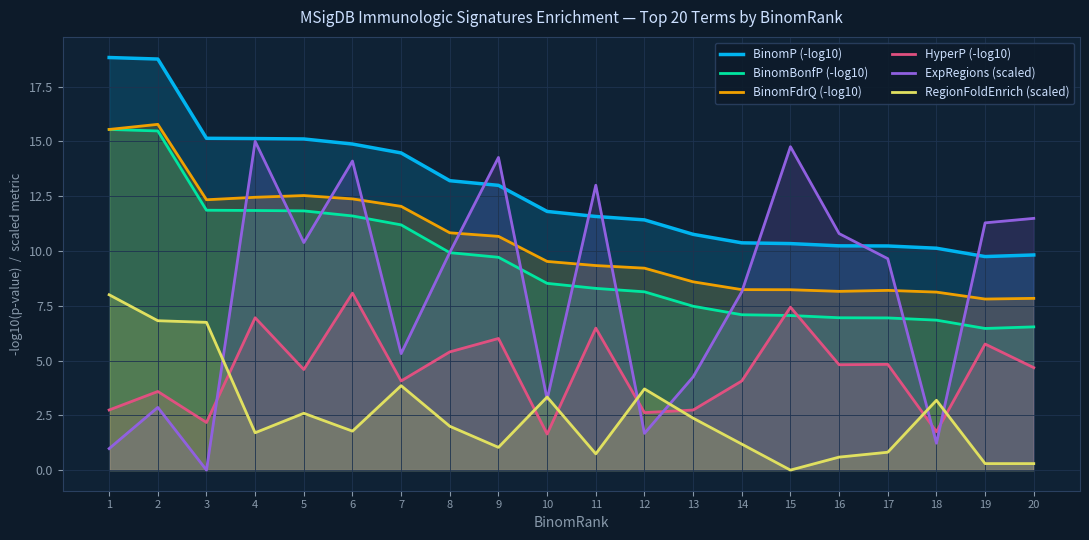

How many values in the BinomP (-log10) series exceed 11?

12